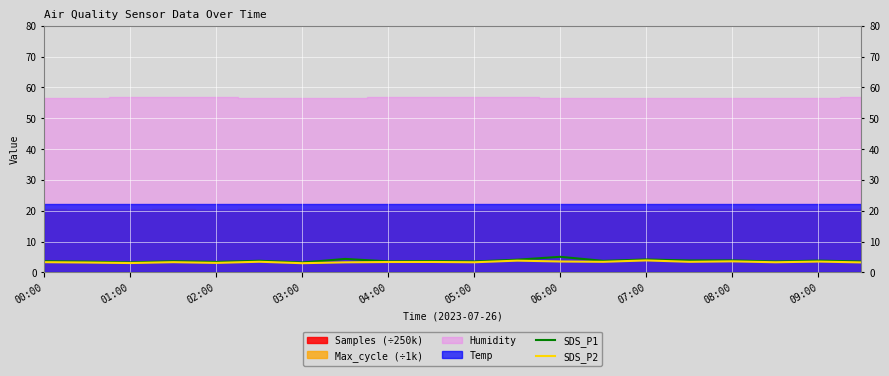

Does the chart display data point markers on the line(s)?

No